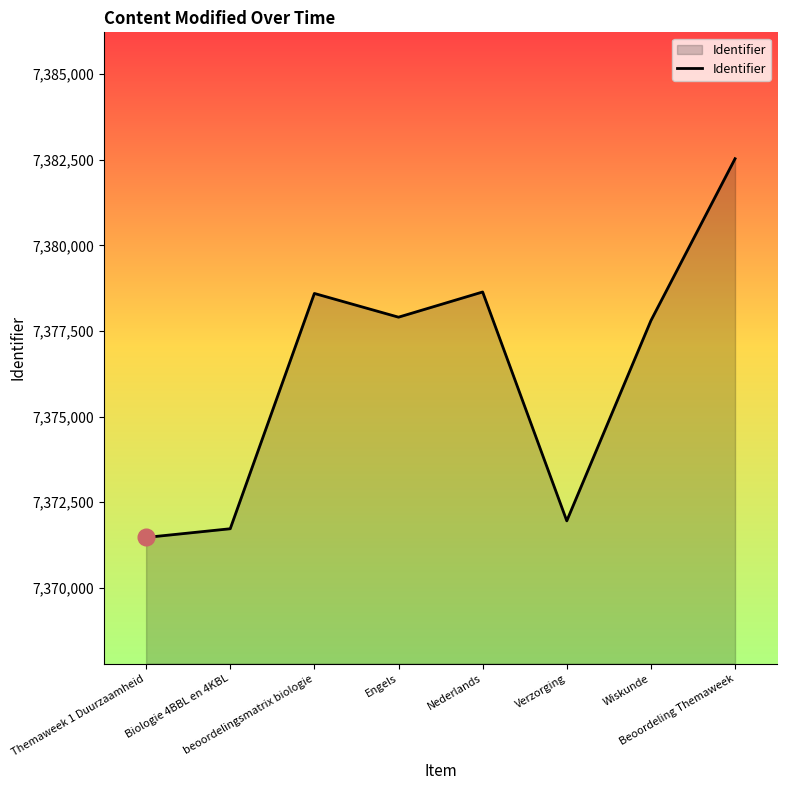

How many interior local peaks (higher than both neighbors) does the data have?

2